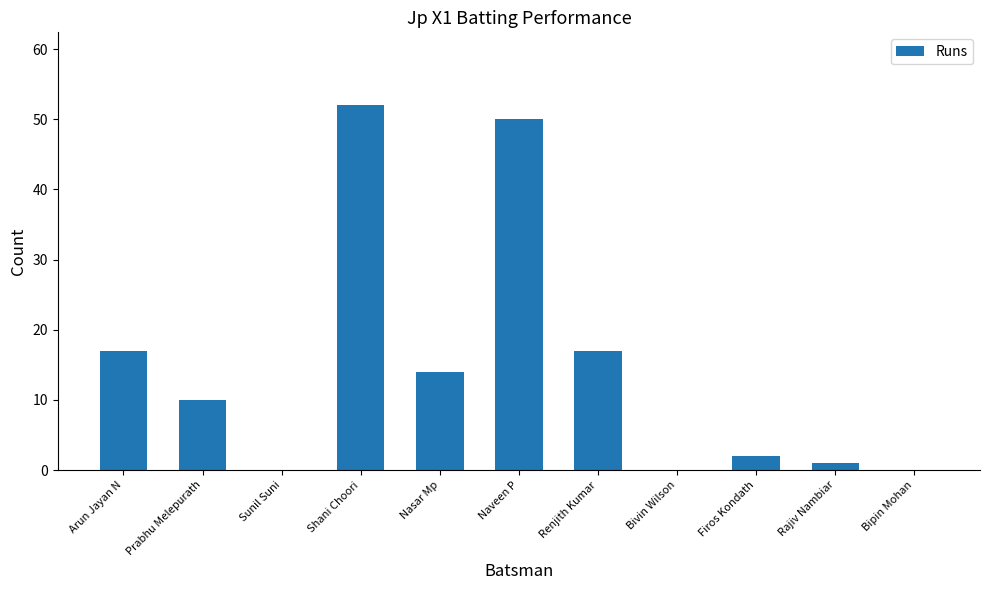

What is the maximum value shown in the chart?

52